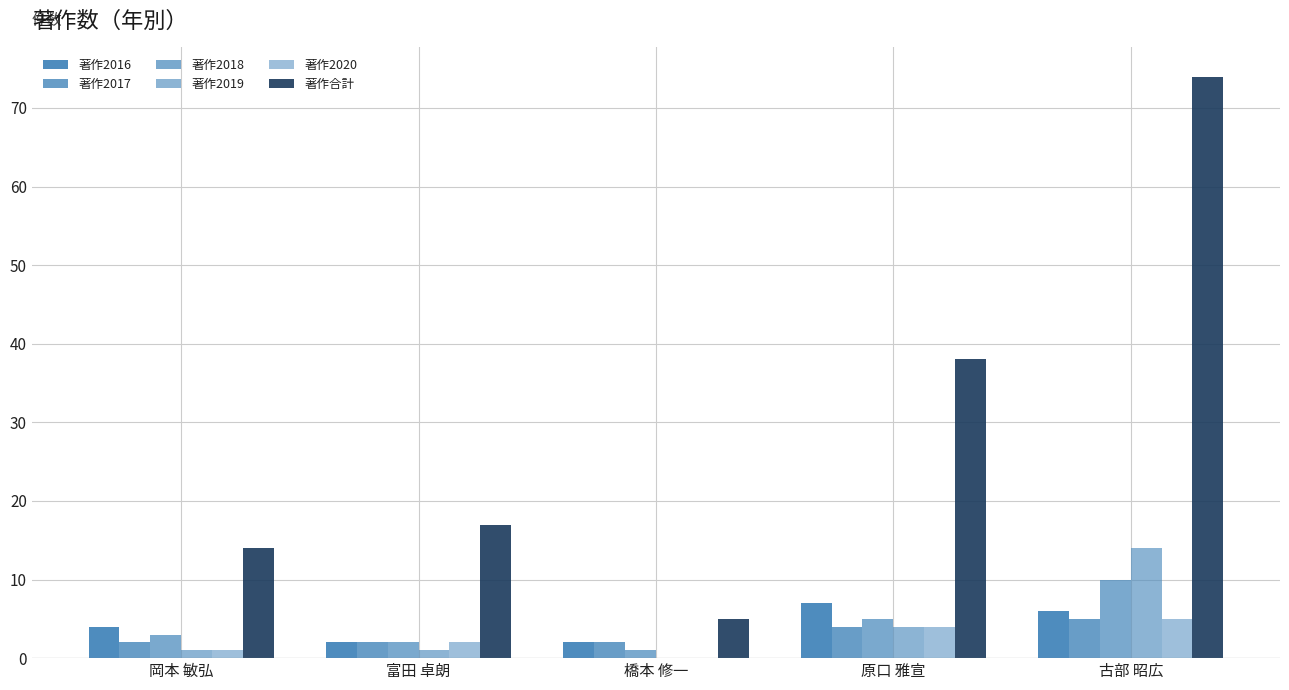

What is the spread (max minus min) of values at 古部 昭広?

69